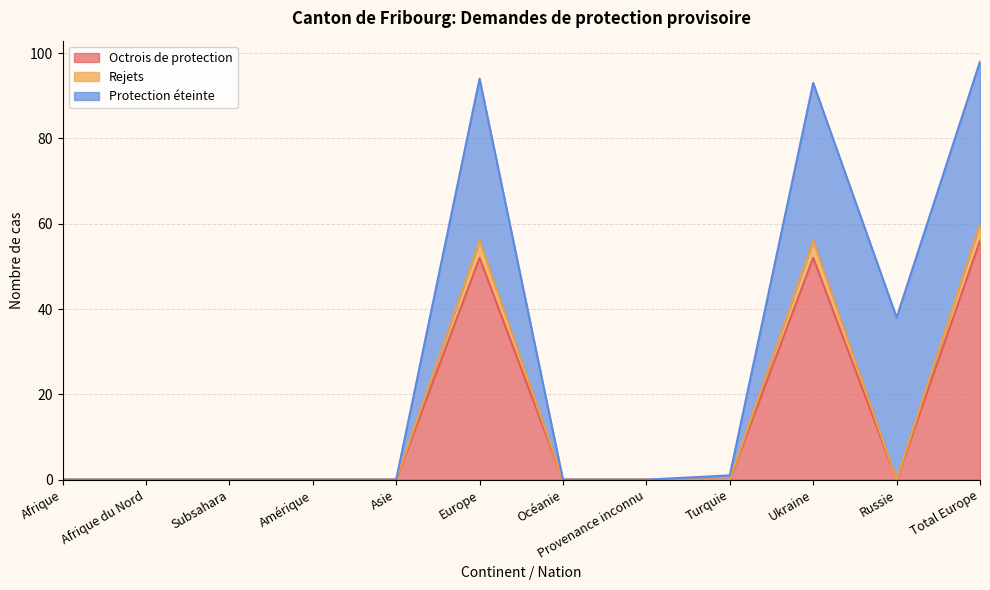

The value of Octrois de protection at Afrique is -30. True or false?

False